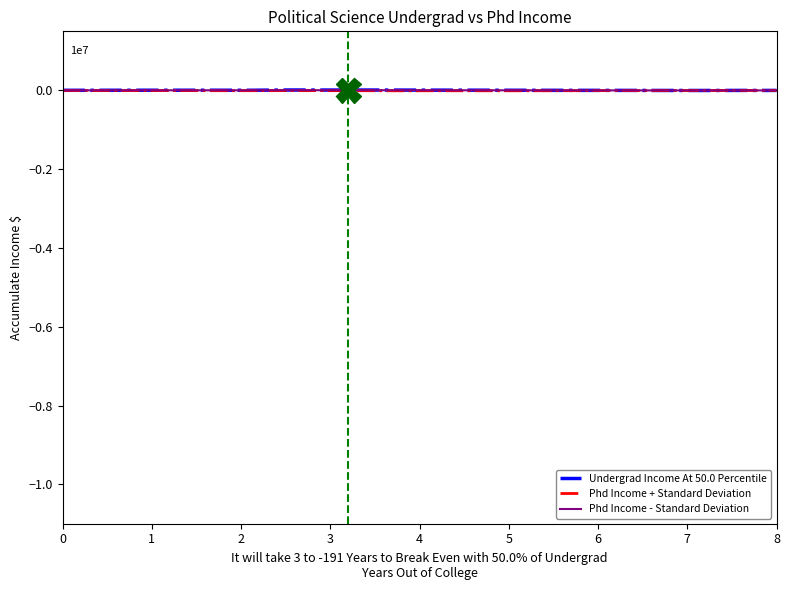

Rank the series by their average value, from lowest to highest.

Phd Income + Standard Deviation, Phd Income - Standard Deviation, Undergrad Income At 50.0 Percentile